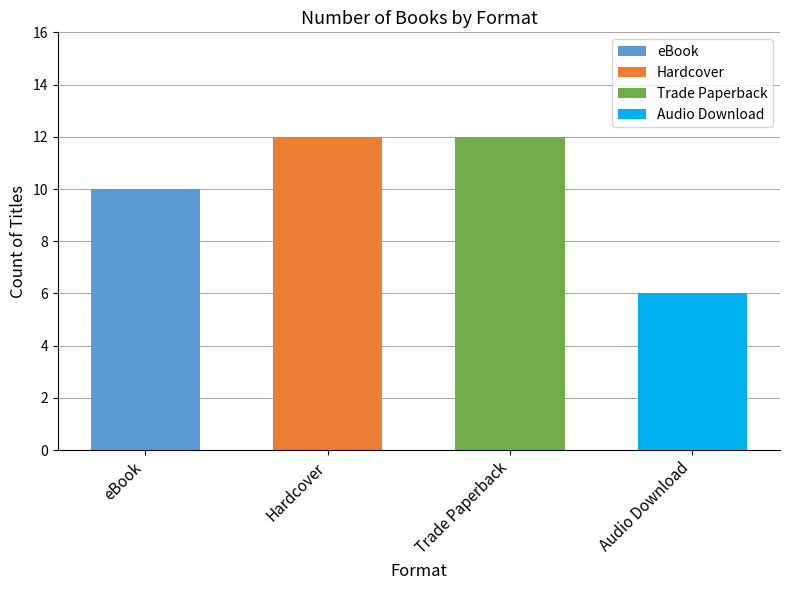

What is the sum of all values?

40